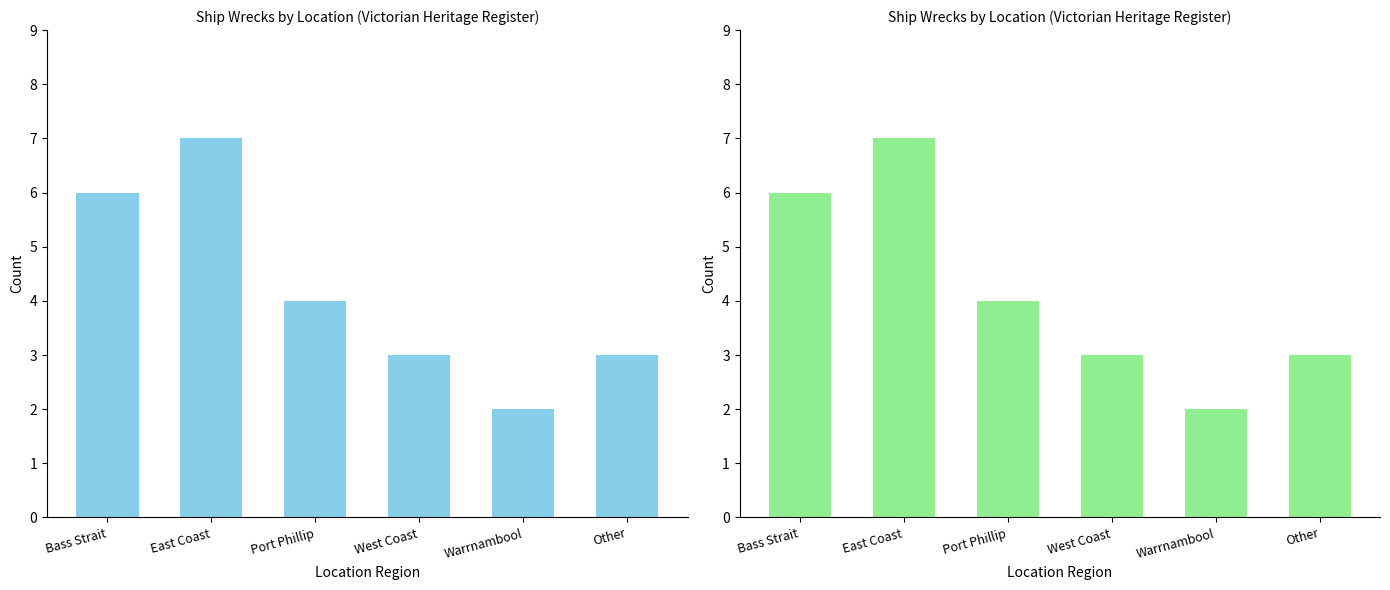

Rank the categories by value from highest to lowest.

East Coast, Bass Strait, Port Phillip, West Coast, Other, Warrnambool